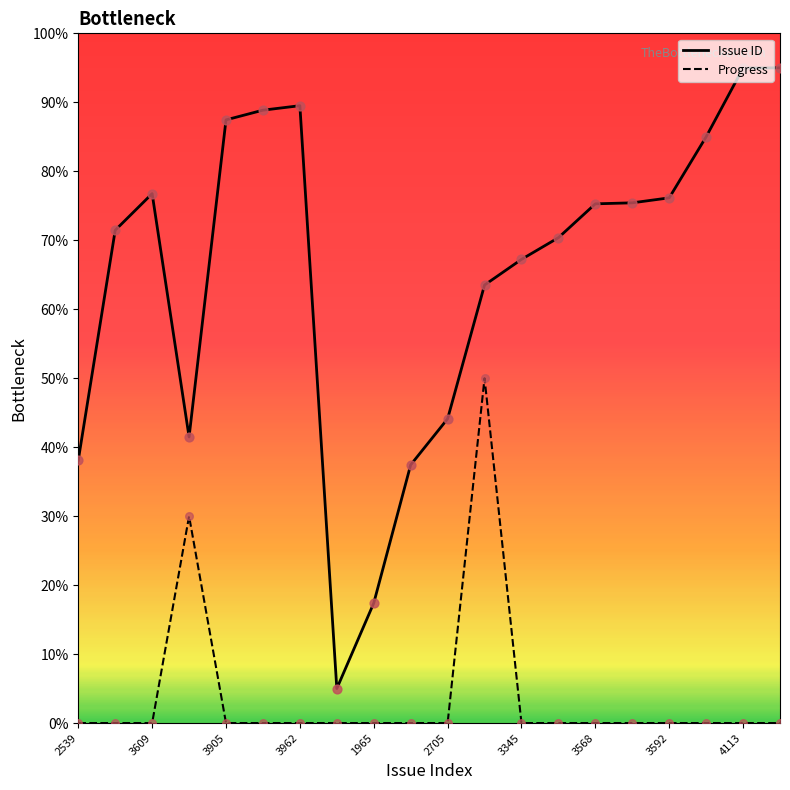

Rank the series by their average value, from highest to lowest.

Issue ID, Progress